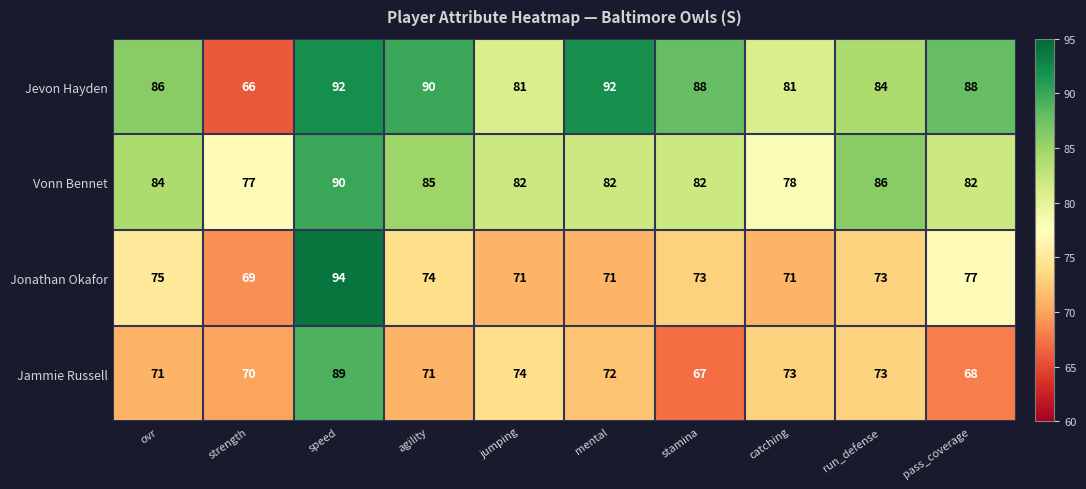

Which series has the widest spread of values?

Jevon Hayden